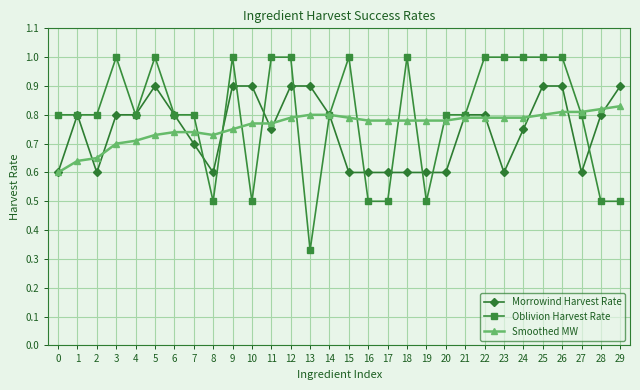

After their last crossing, which series has the higher values: Smoothed MW or Oblivion Harvest Rate?

Smoothed MW